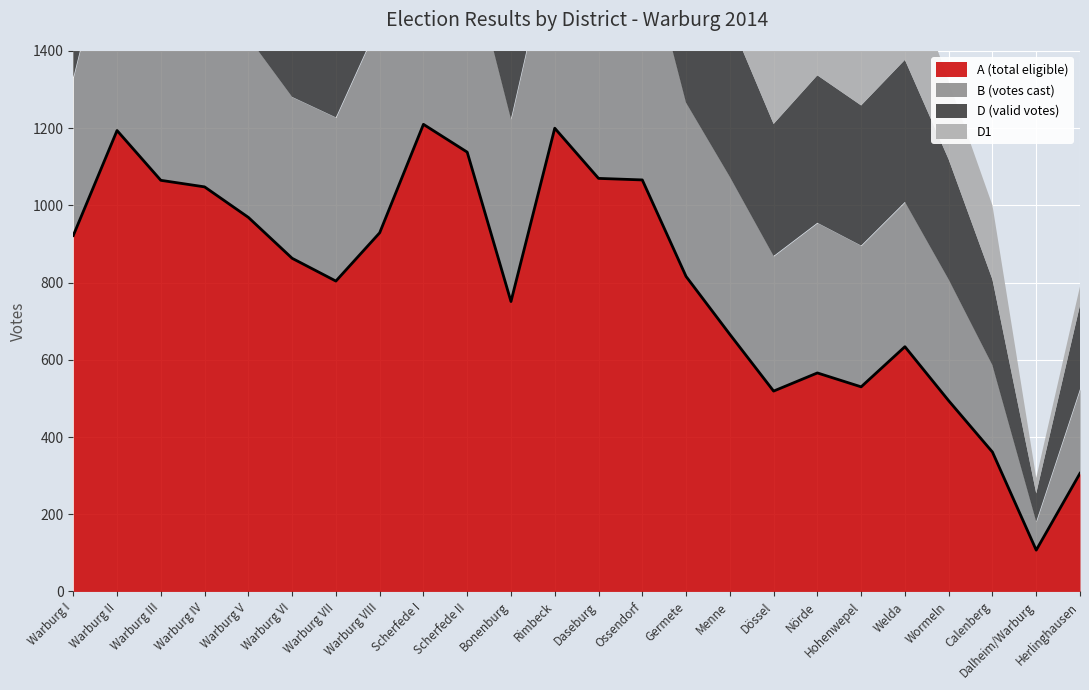

What is the difference between the maximum and minimum values in the D1 series?

320